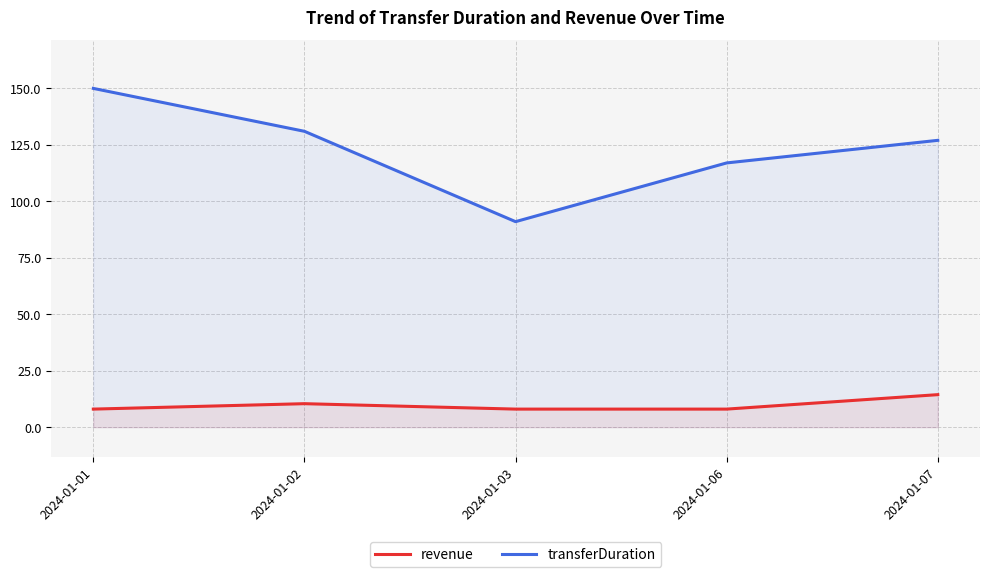

True or false: revenue and transferDuration cross at least once.

False